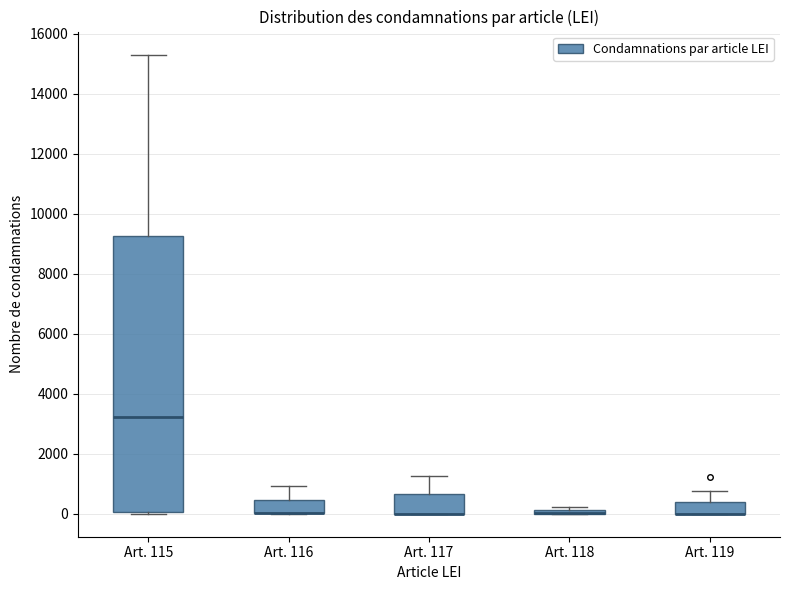

Comparing the boxes themselves (not the whiskers), which one is the tallest?

Art. 115